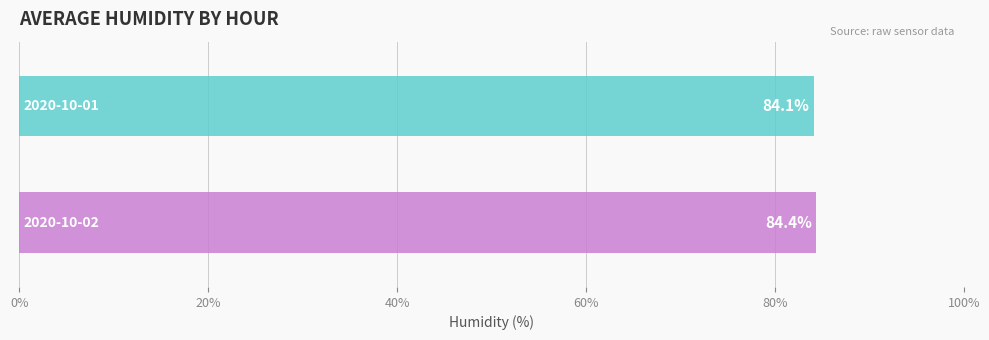

What is the greatest value displayed?

84.4